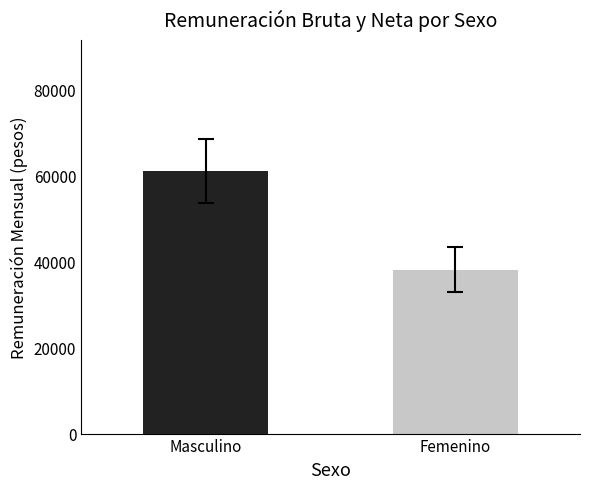

What is the greatest value displayed?

60914.6